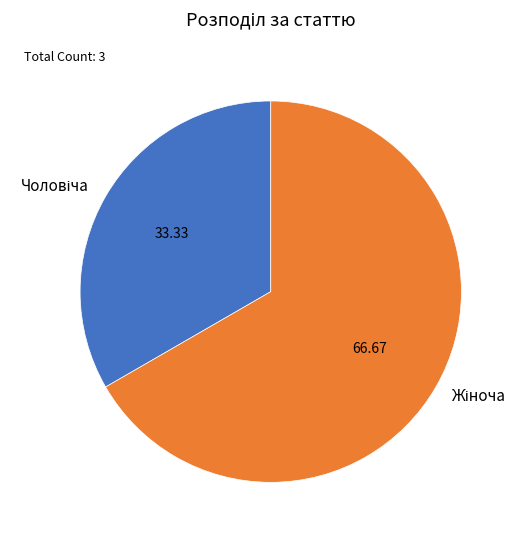

Is there any slice that represents more than half of the pie?

Yes